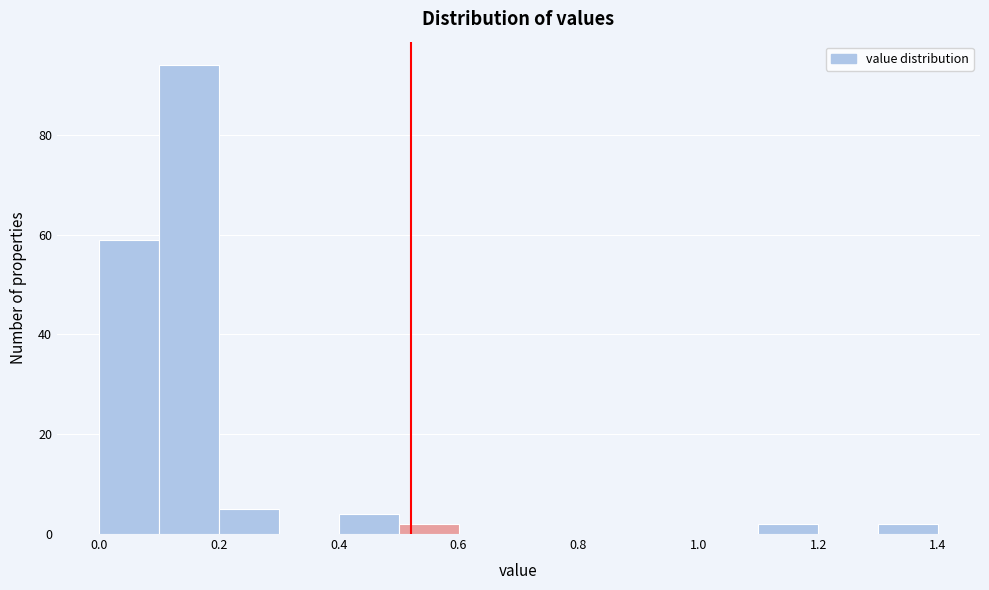

Which range on the x-axis has the tallest bar?

0.1 to 0.2